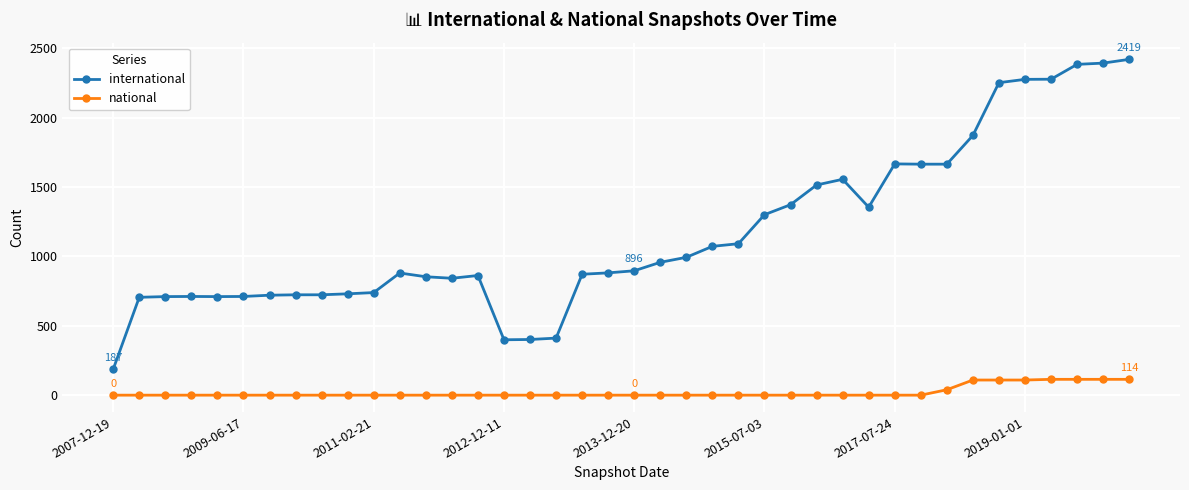

At how many categories does at least one series exceed 933?

19